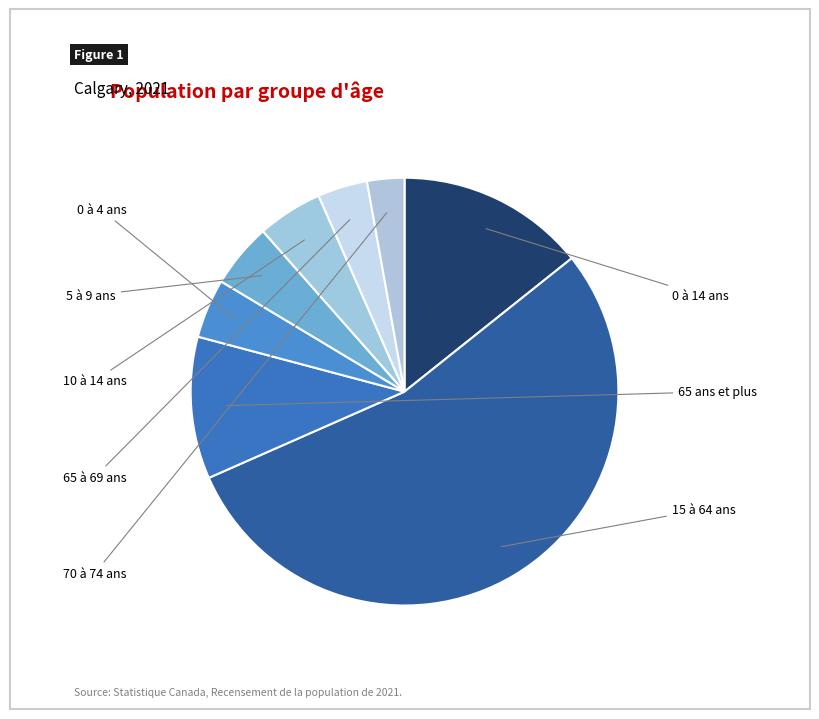

What percentage is the 10 à 14 ans slice, to the nearest percent?

5%